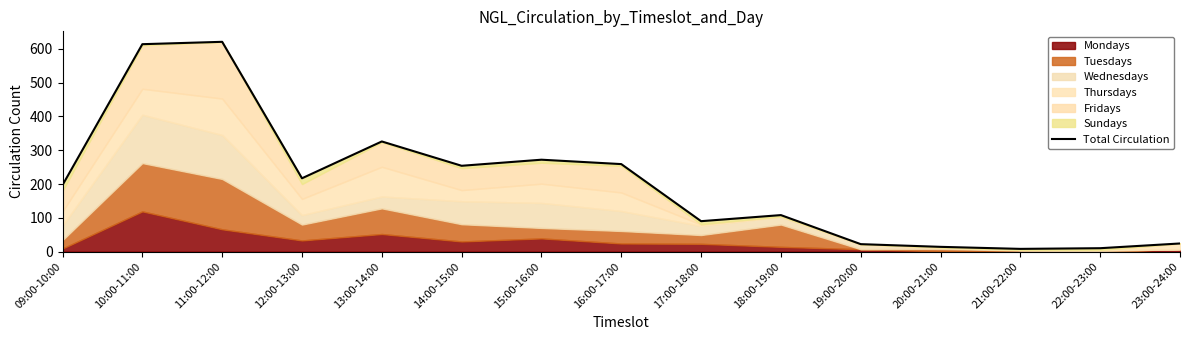

How many values are below 197?

7